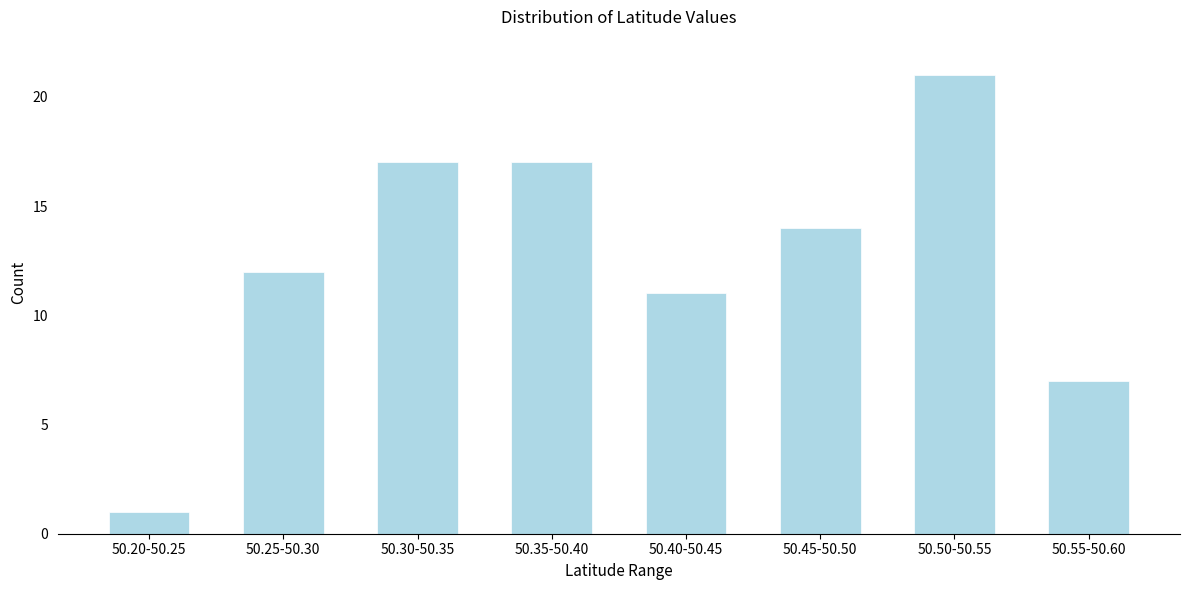

Reading left to right, extract all data points from this chart.

50.20-50.25=1	50.25-50.30=12	50.30-50.35=17	50.35-50.40=17	50.40-50.45=11	50.45-50.50=14	50.50-50.55=21	50.55-50.60=7